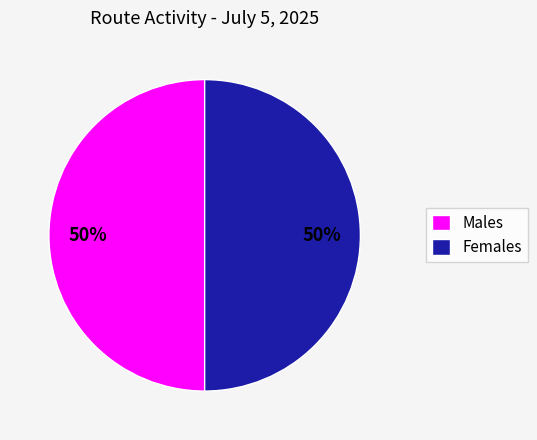

Combined, do Males and Females account for over 50%?

Yes